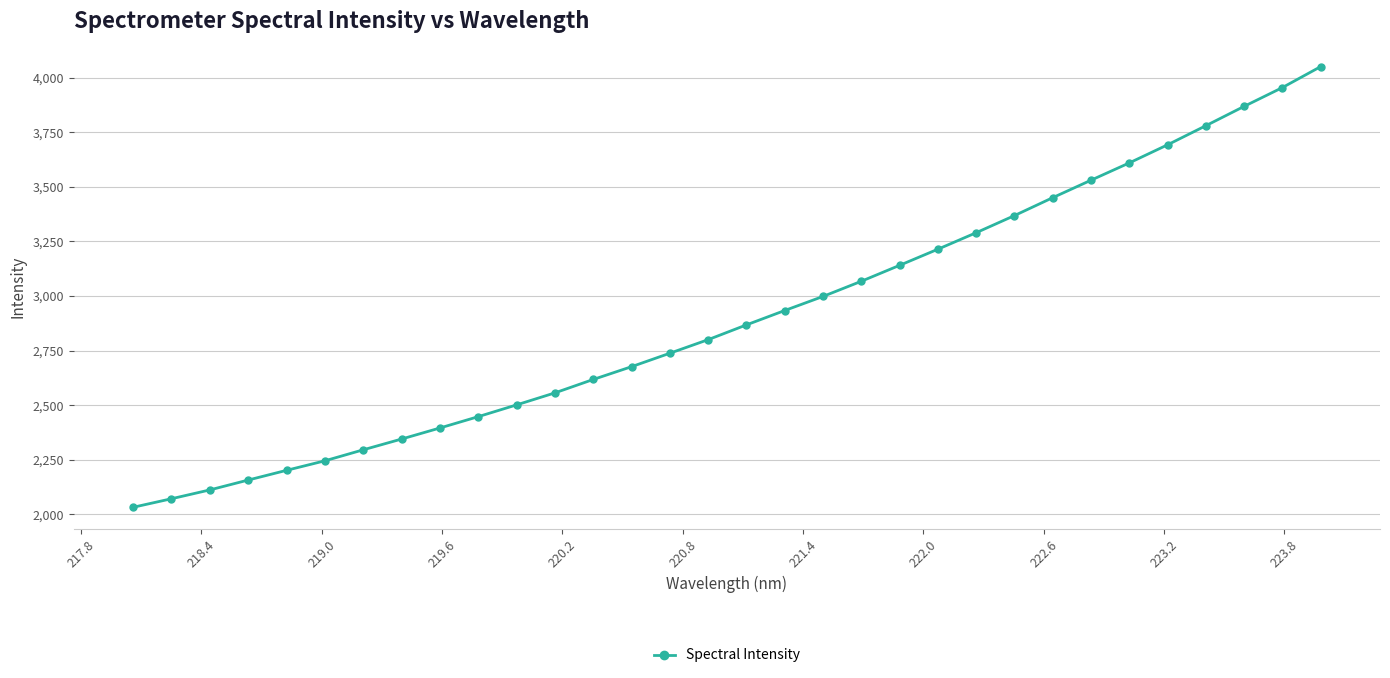

Reading left to right, extract all data points from this chart.

2032.8	2071.9	2112.2	2157.4	2201.9	2245.5	2295.8	2345.1	2395.7	2447.6	2501.5	2556.4	2617.8	2676.4	2737.9	2800.1	2867.7	2933.5	2998.0	3067.4	3140.4	3214.2	3289.7	3368.1	3450.1	3530.1	3609.2	3692.1	3779.5	3868.0	3954.0	4049.9